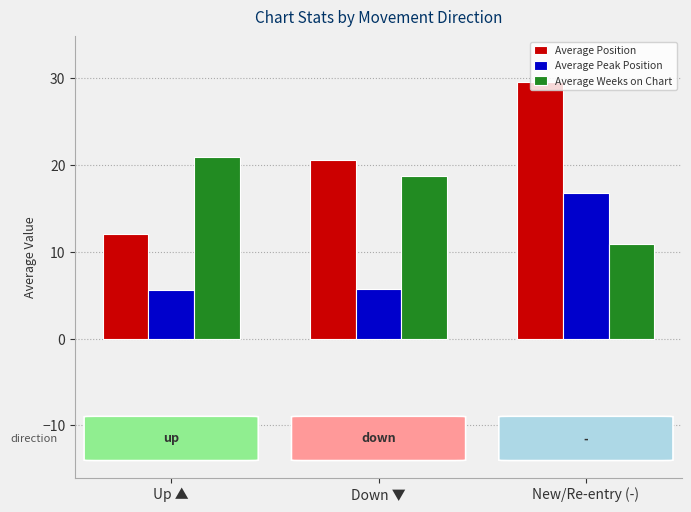

At which label does Average Weeks on Chart first exceed 18?

Up ▲